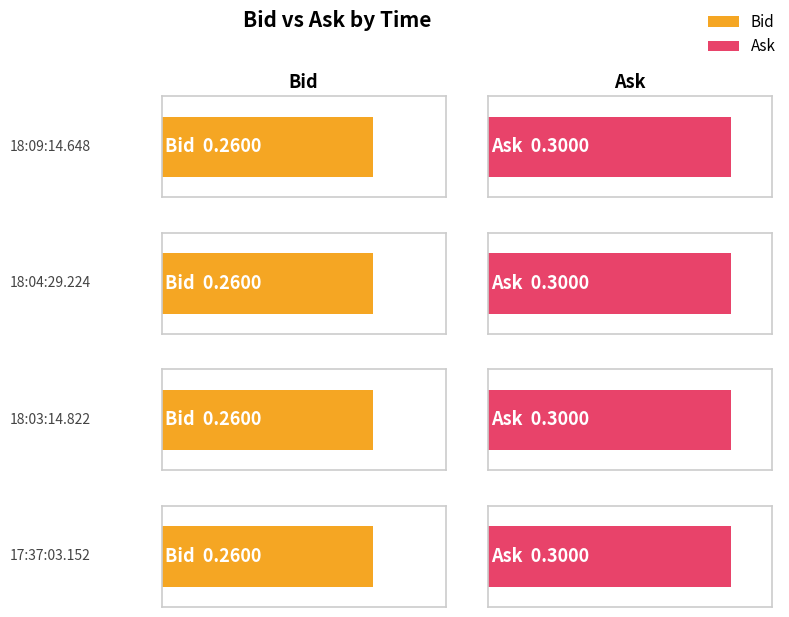

What is the sum of all Ask values?

1.2